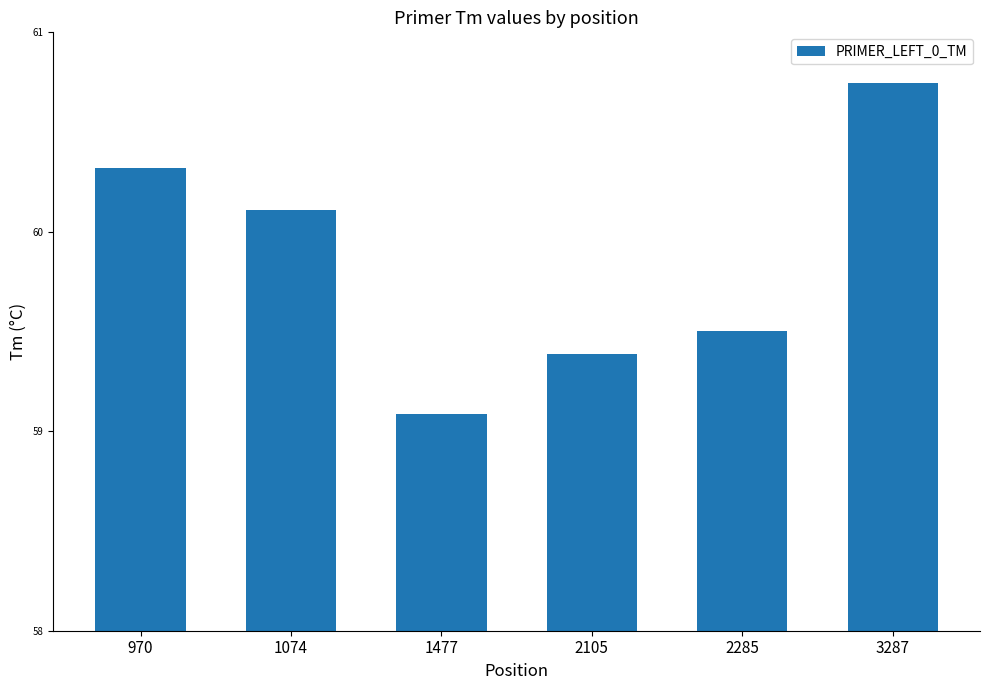

What is the difference between the maximum and minimum values?

1.7